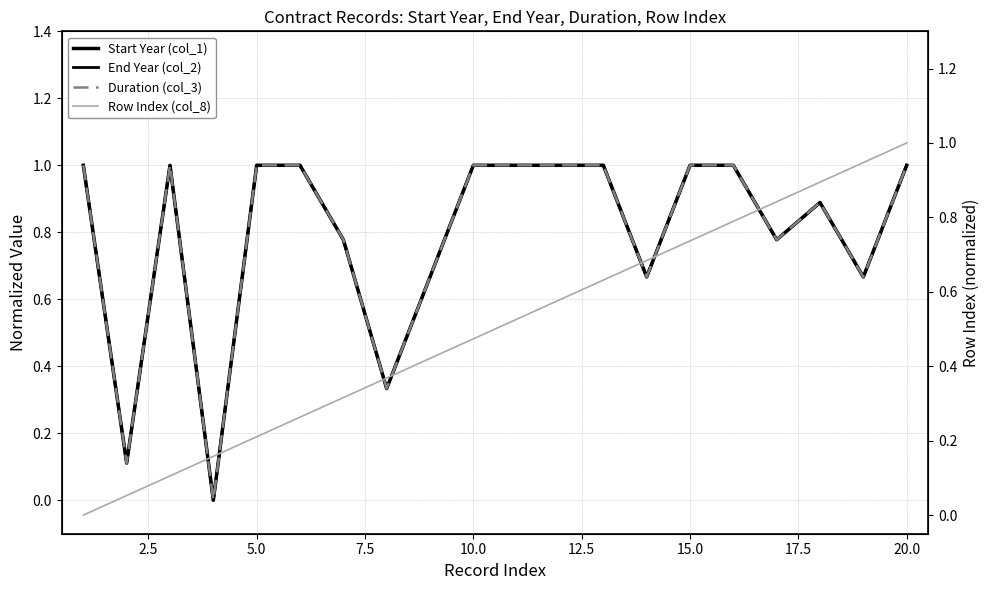

What is the average value of the Start Year (col_1) series?

0.8